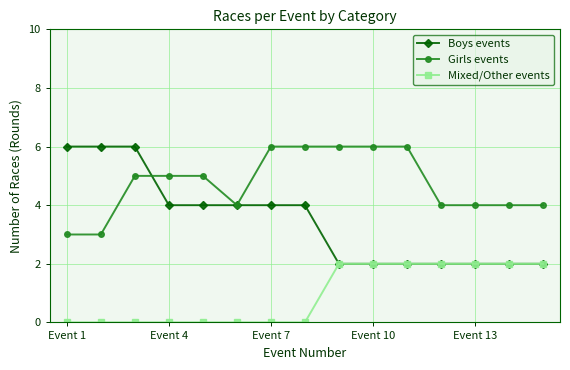

What is the value of the Boys events point at the 11th from the left?

2